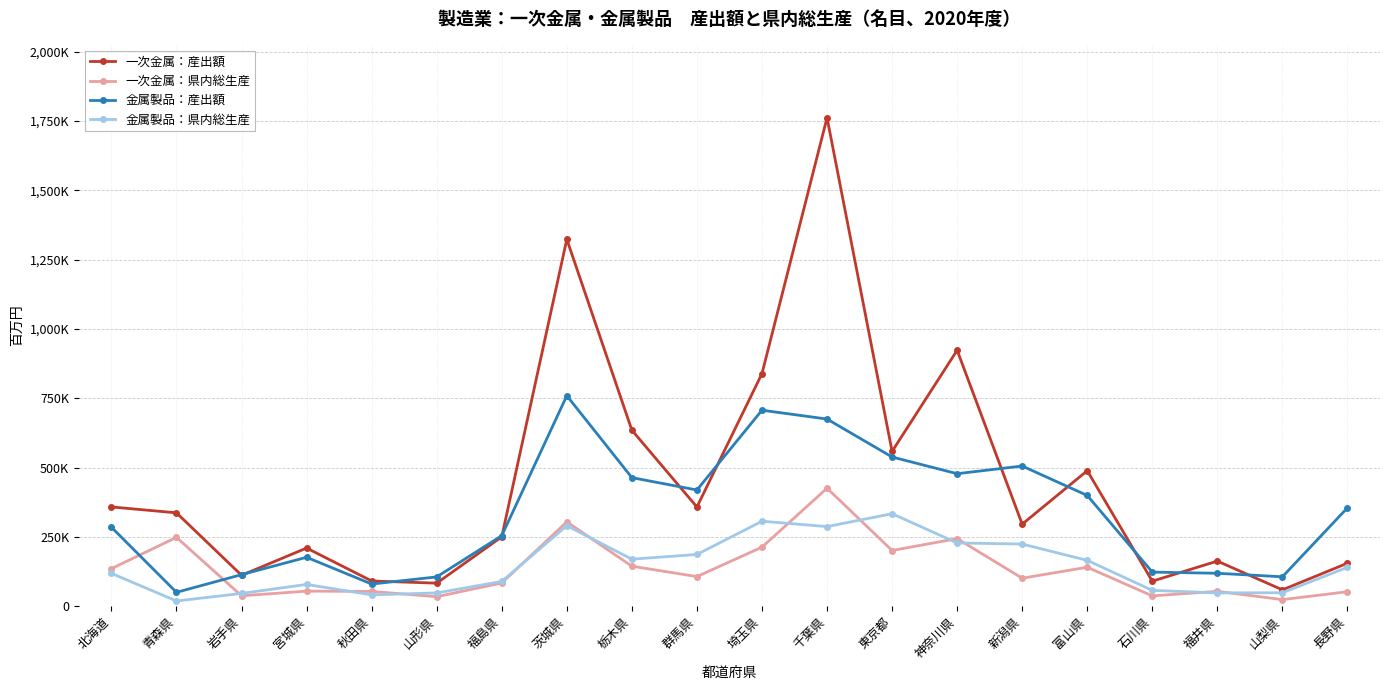

What are all the series names shown in the legend?

一次金属：産出額, 一次金属：県内総生産, 金属製品：産出額, 金属製品：県内総生産